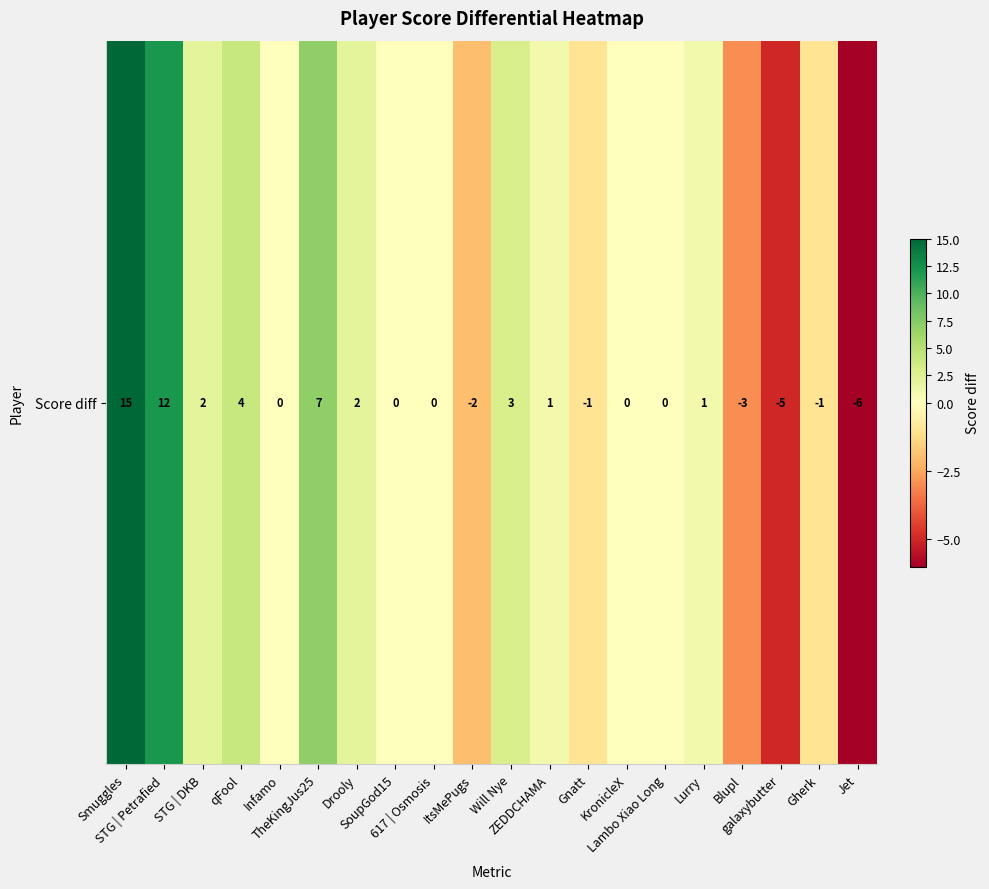

Where is the data nearest to the value 4?

qFool